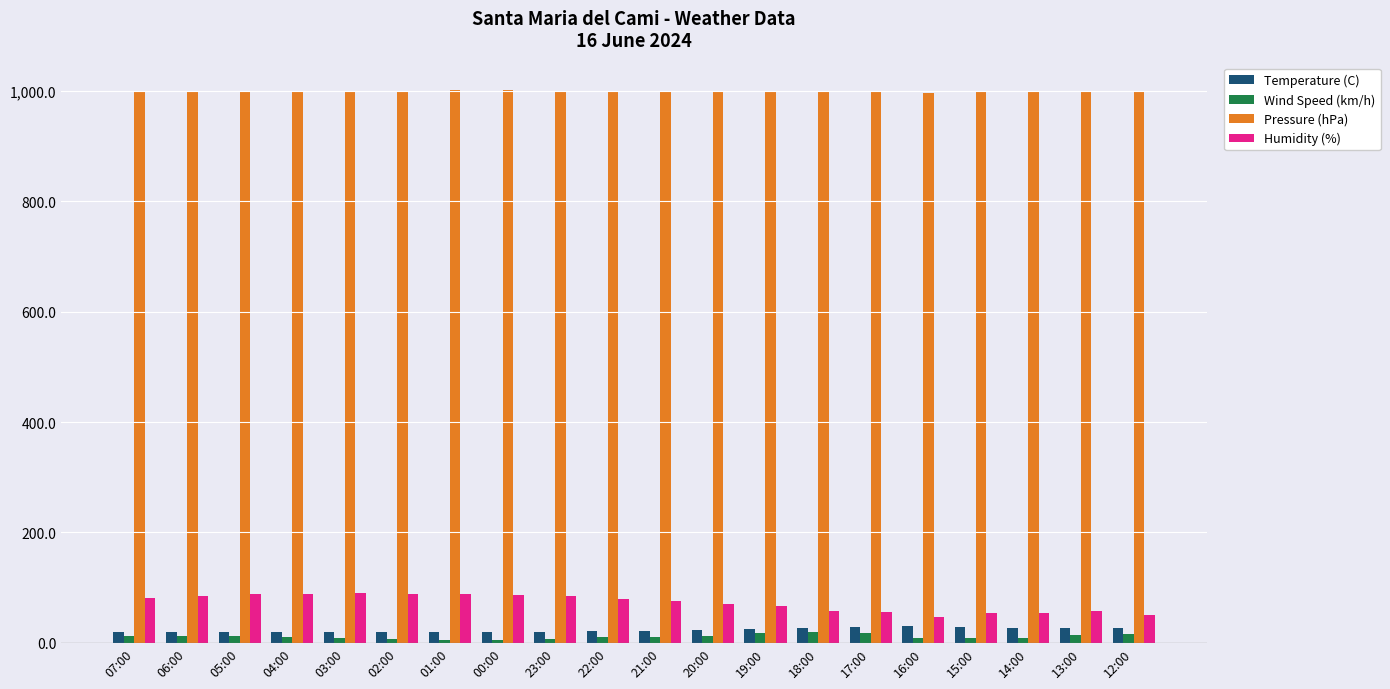

At how many categories does at least one series exceed 223?

20